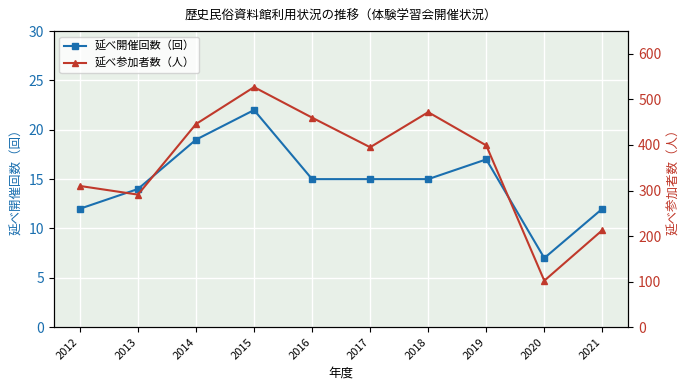

Reading left to right, what are all the values shown in this chart?

延べ開催回数（回）: 12	14	19	22	15	15	15	17	7	12
延べ参加者数（人）: 310	291	446	527	460	395	472	399	102	213